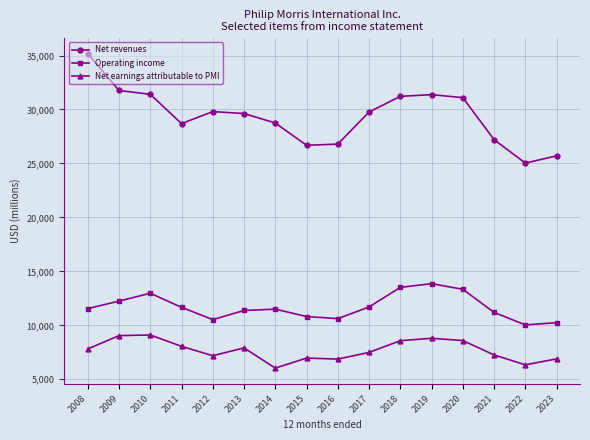

What is the greatest value displayed?

35174